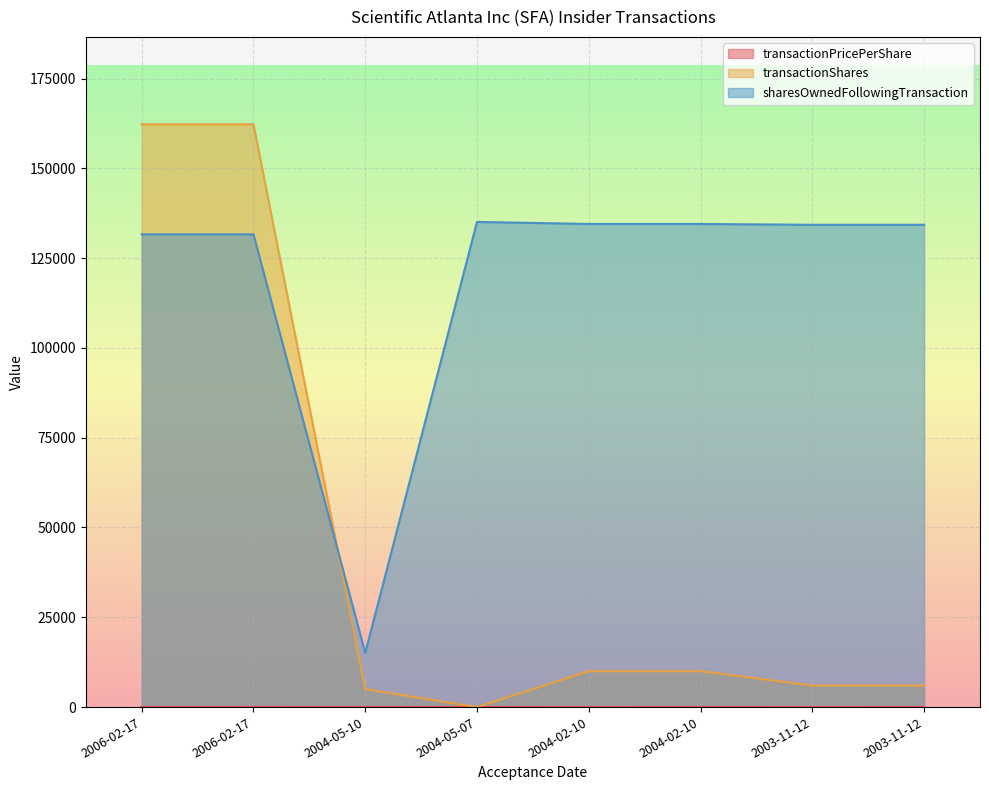

What is the minimum value shown in the chart?

1.0